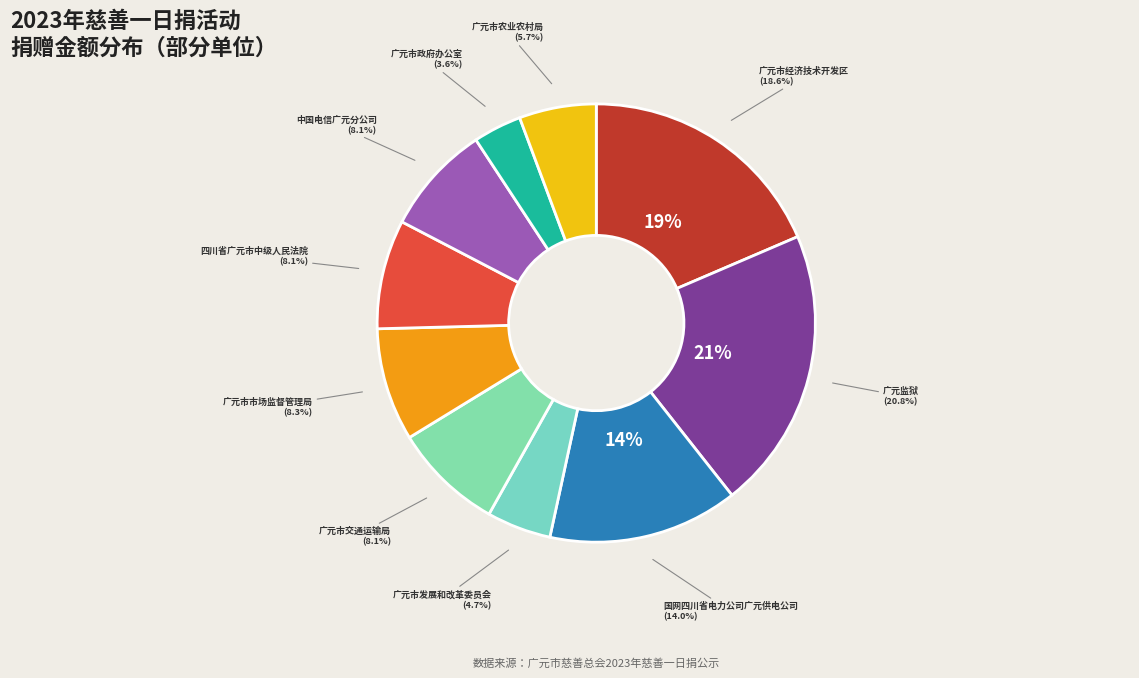

Is 中国电信广元分公司 the majority of the pie?

No